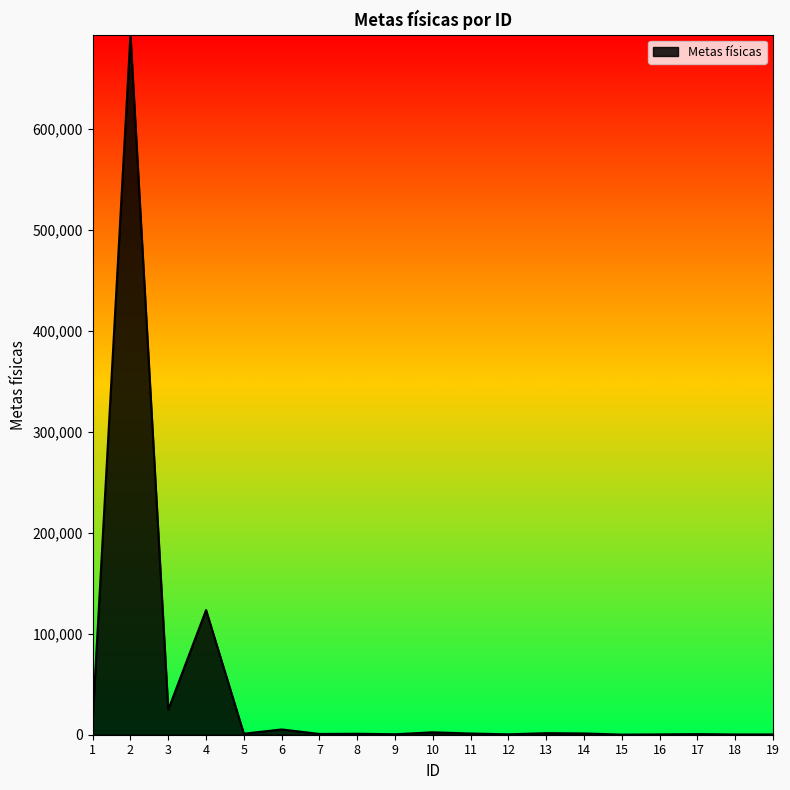

Where is the data nearest to the value 346694?

4